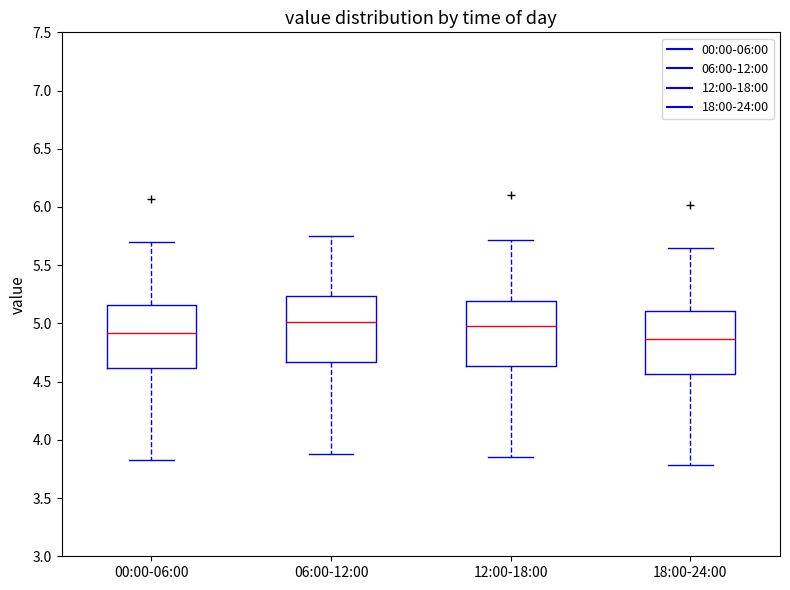

Reading left to right, read every box against the y-axis: the position of its median line, the range the box covers, and the ends of its whiskers. The values are not printed on the chart, so give them approximately, as read against the axis.

00:00-06:00: median 4.90, box 4.60 to 5.15, whiskers 3.85 to 5.70
06:00-12:00: median 5.00, box 4.65 to 5.25, whiskers 3.90 to 5.75
12:00-18:00: median 5.00, box 4.65 to 5.20, whiskers 3.85 to 5.70
18:00-24:00: median 4.85, box 4.55 to 5.10, whiskers 3.80 to 5.65